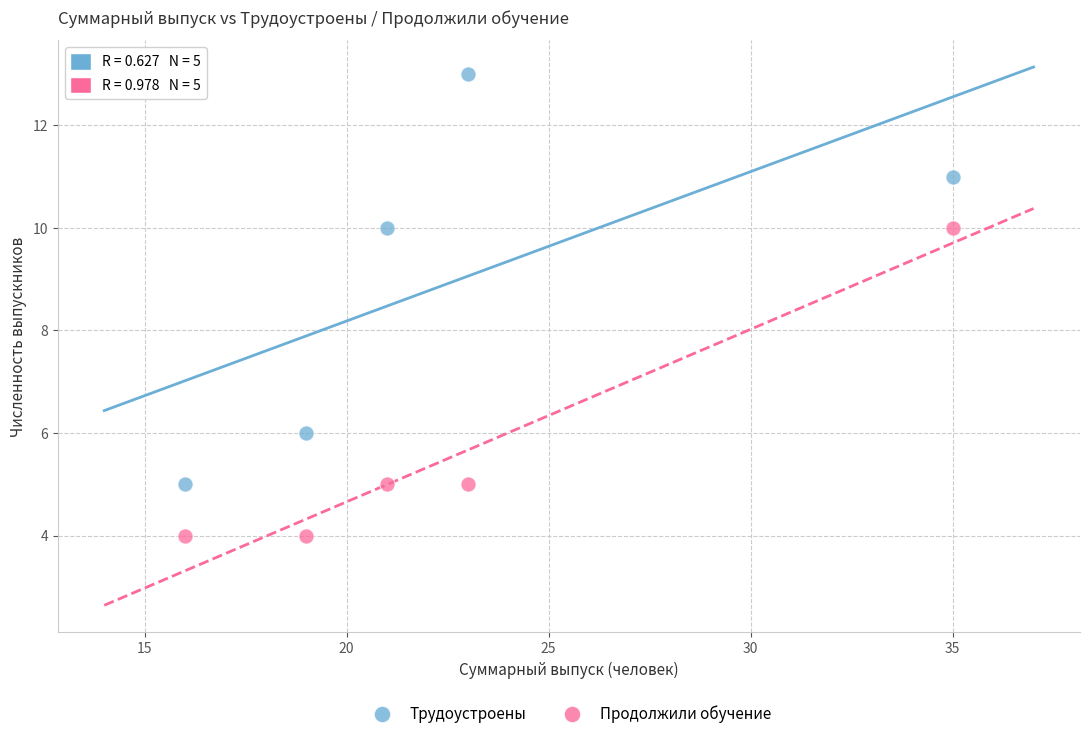

Across all data points, what is the range of Y values (max minus min)?

9